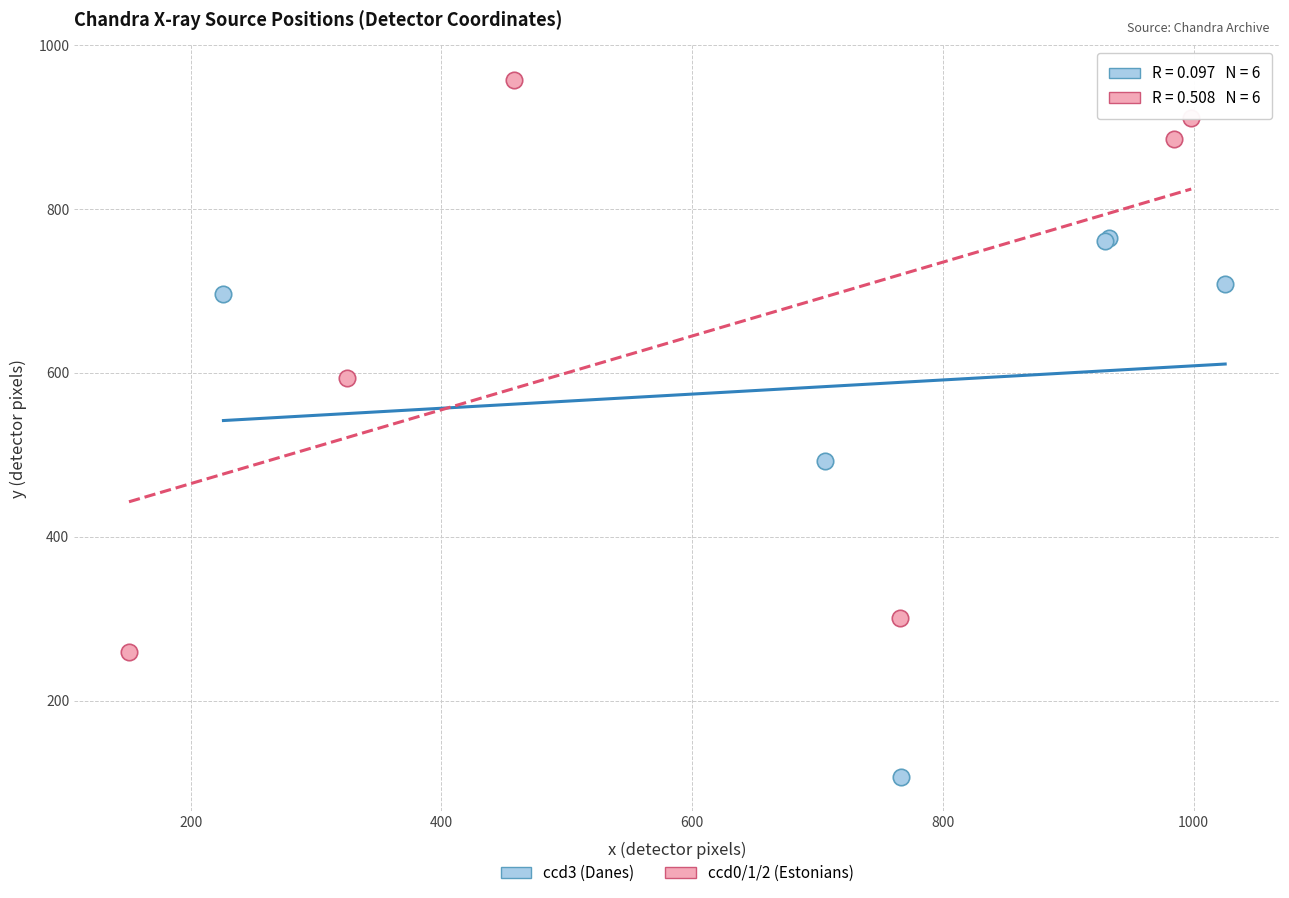

Which series reaches the maximum Y coordinate?

ccd0/1/2 (Estonians)